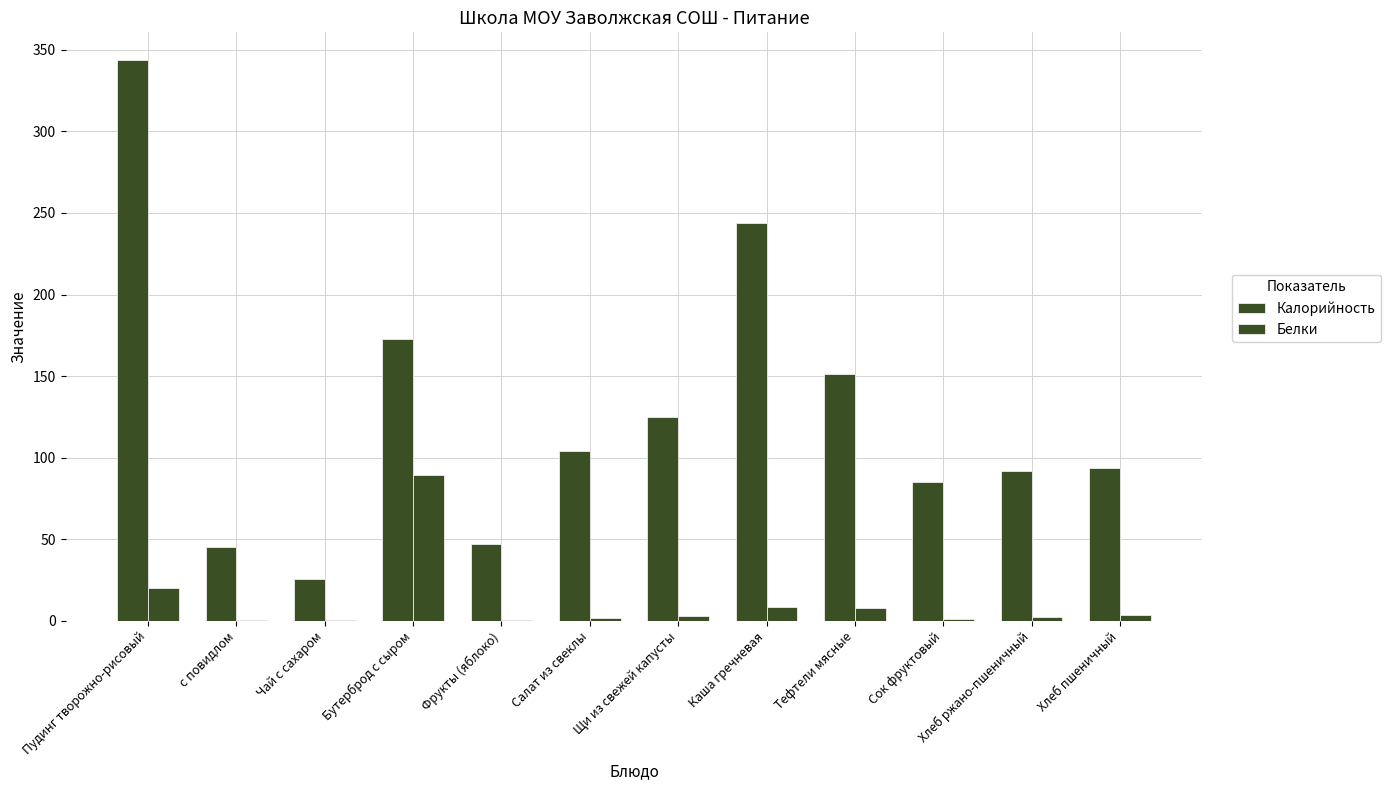

Which has a higher value, Фрукты (яблоко) or Салат из свеклы?

Салат из свеклы